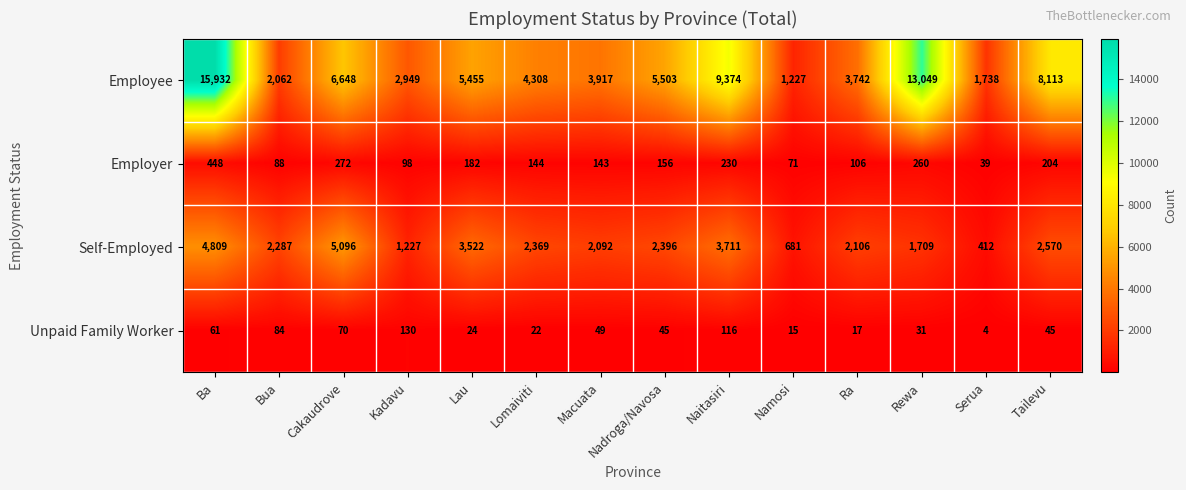

At which category does the chart reach its peak across all series?

Ba